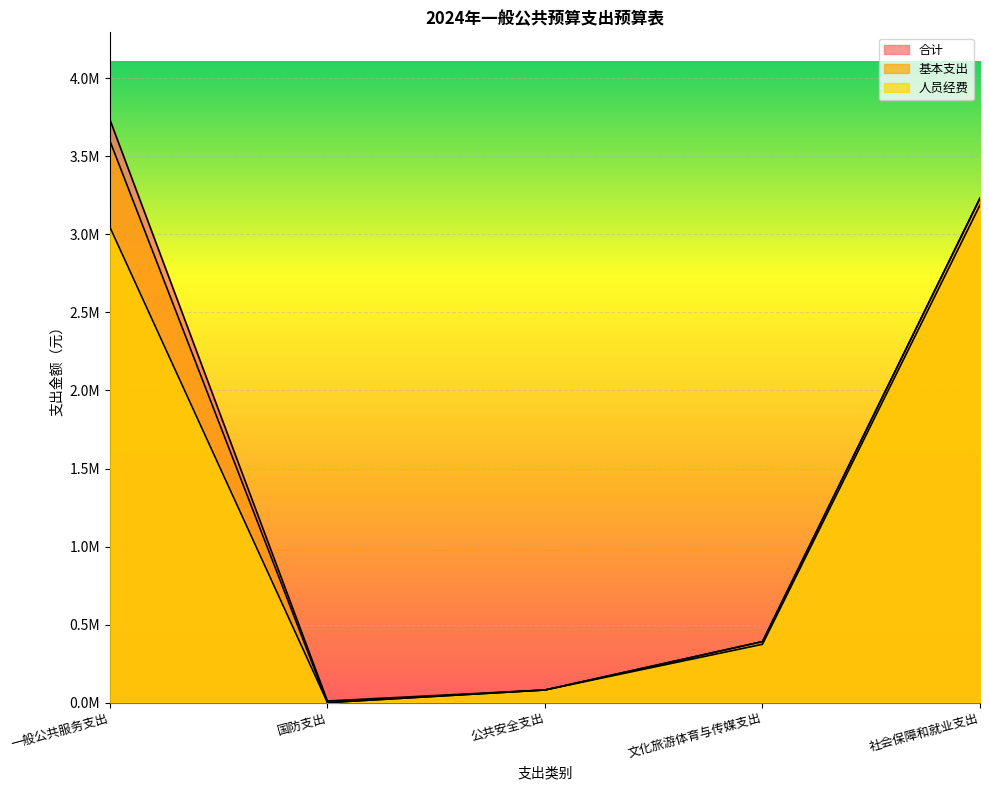

What is the average value of the 人员经费 series?

1337623.3